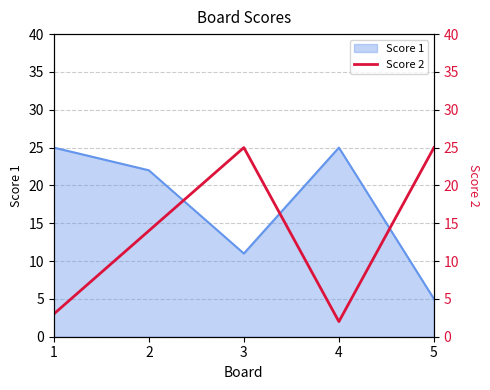

What is the difference between the maximum and minimum values?

23